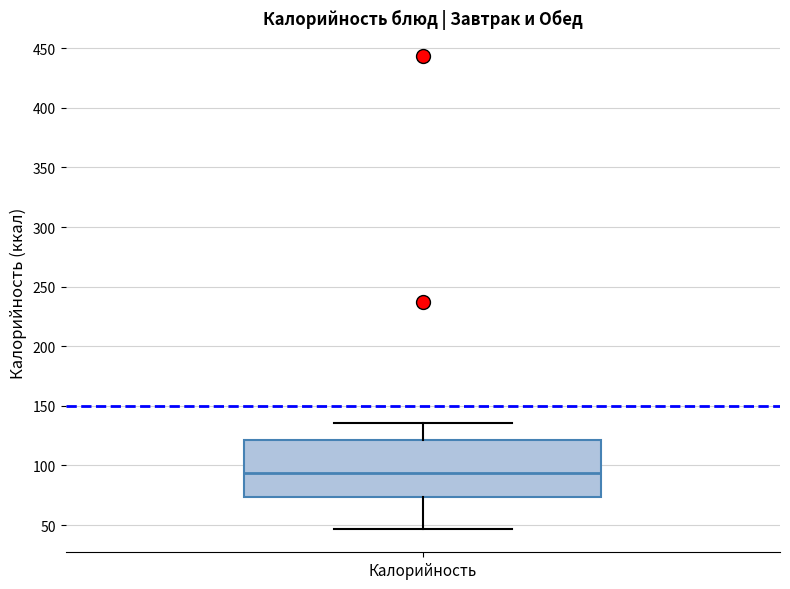

Transcribe this box plot: give where the median line is, the range the box spans, and where the two whiskers end, as read against the y-axis. The values are not printed on the chart, so give them approximately, as read against the axis.

median 95, box 75 to 120, whiskers 45 to 135